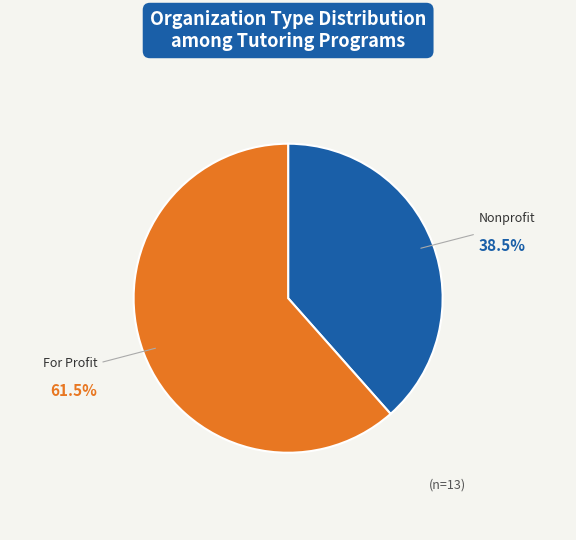

How many slices are in this pie chart?

2